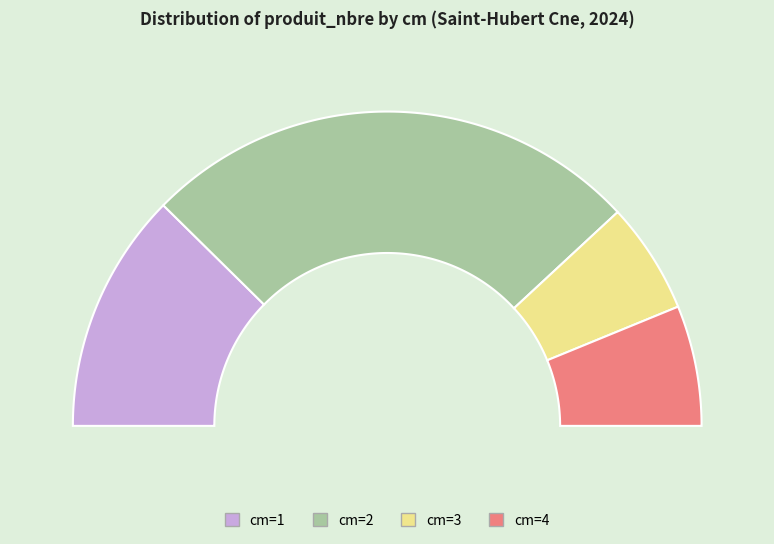

To the nearest percent, what portion does 2 represent?

51%